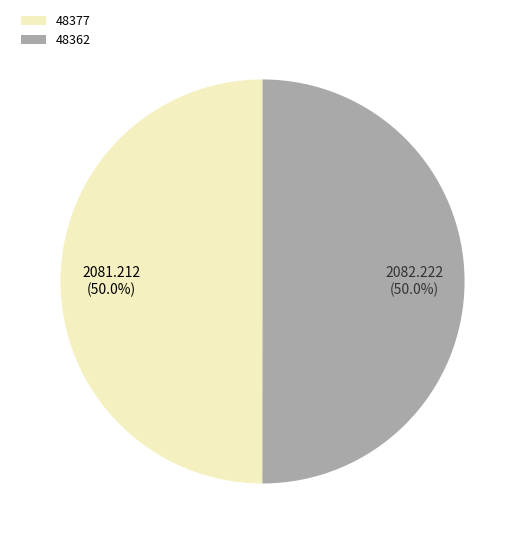

What is the ratio of the value at 48362 to the value at 48377?

1.0